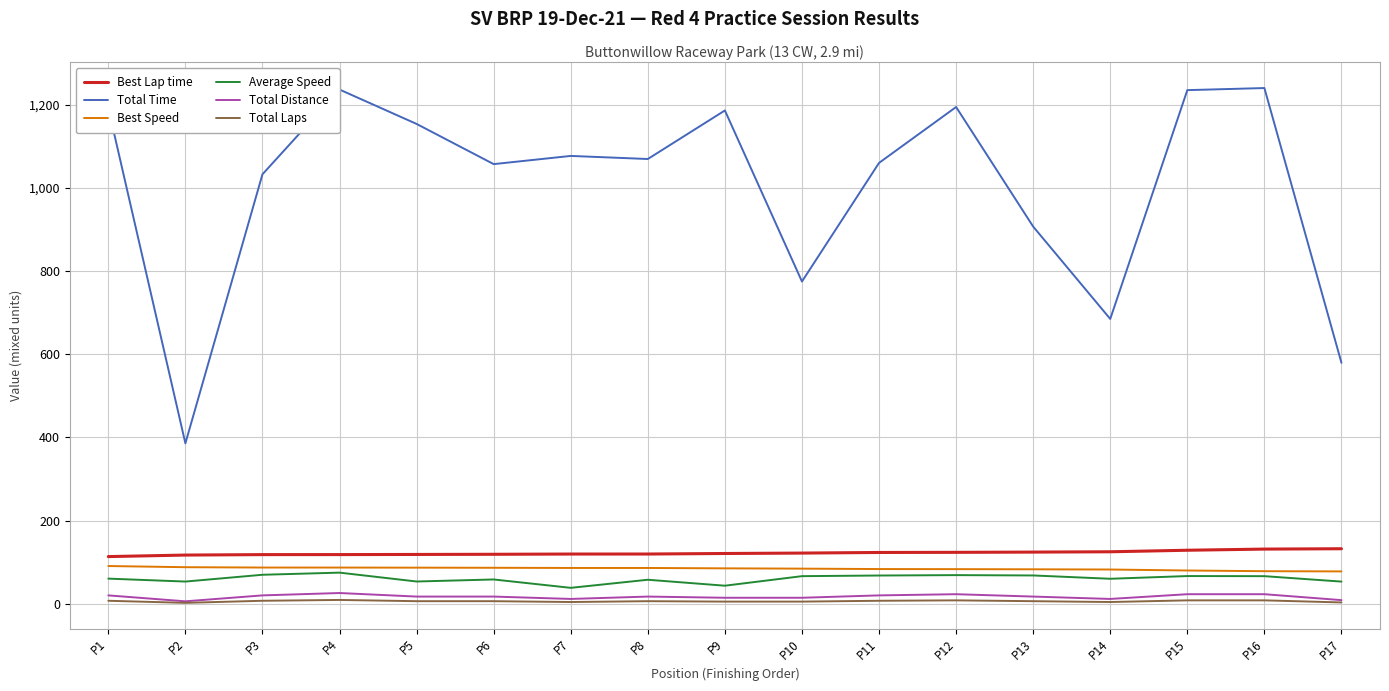

Where is the first local minimum for Total Distance?

P2